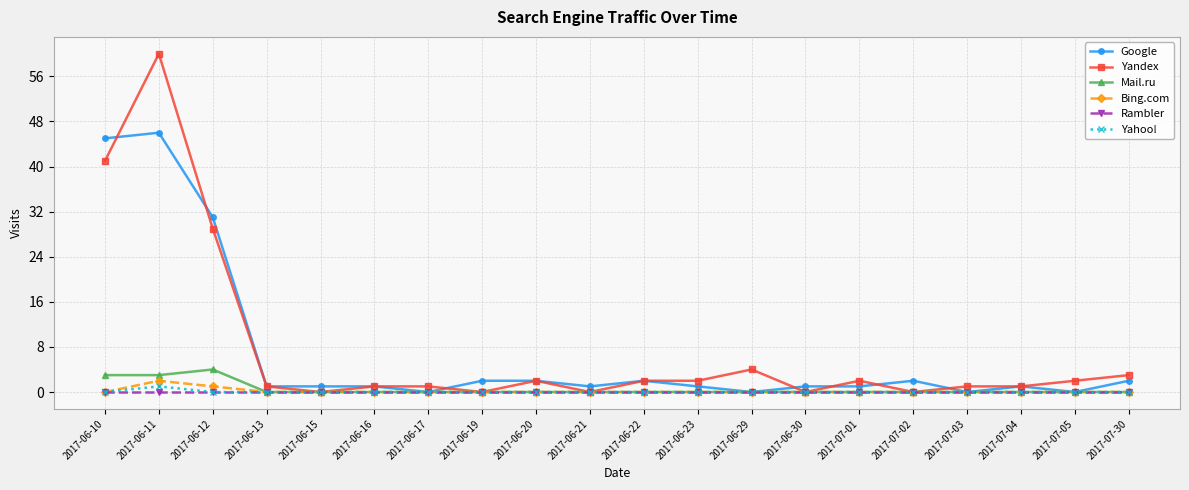

How many distinct data groups are displayed?

6